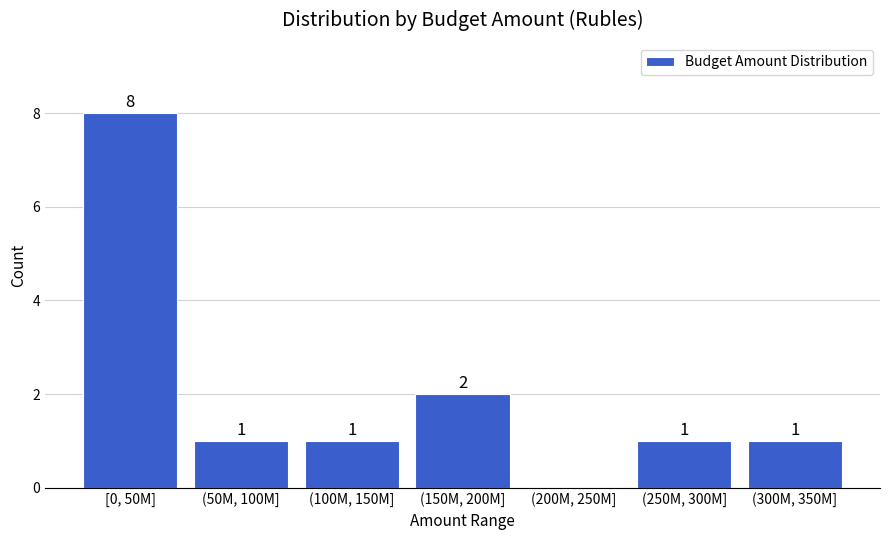

Reading right to left, what are all the values shown in this chart?

(300M, 350M]=1	(250M, 300M]=1	(200M, 250M]=0	(150M, 200M]=2	(100M, 150M]=1	(50M, 100M]=1	[0, 50M]=8